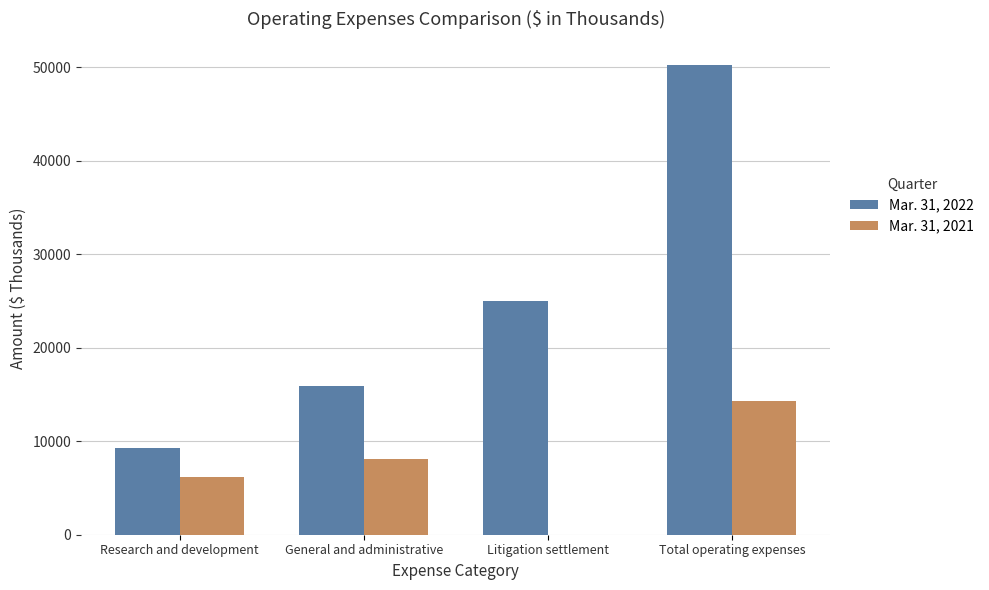

Reading left to right, list all the values displayed in this chart.

Mar. 31, 2022: Research and development=9314	General and administrative=15908	Litigation settlement=25000	Total operating expenses=50222
Mar. 31, 2021: Research and development=6201	General and administrative=8152	Litigation settlement=0	Total operating expenses=14353